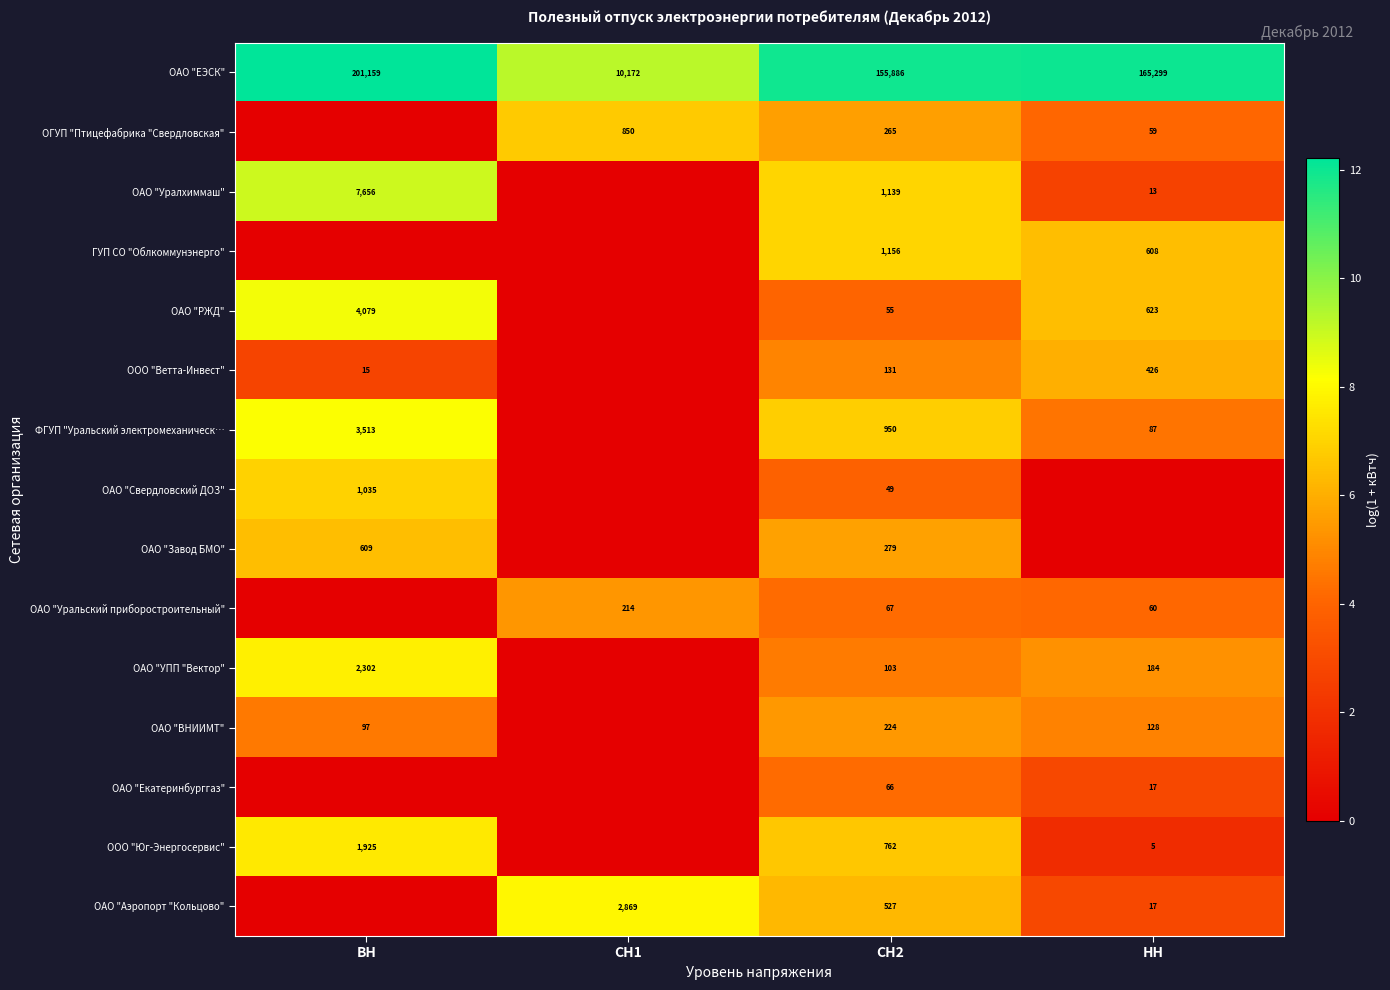

At which label does ОАО "ЕЭСК" first exceed 165299?

ВН